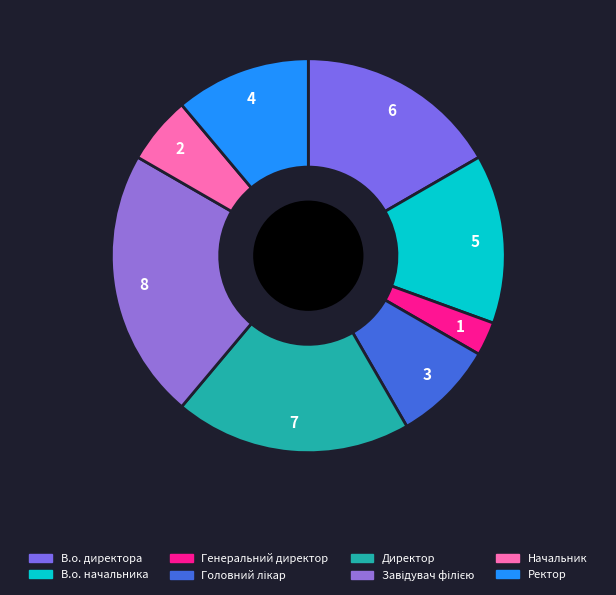

To the nearest percent, what is the difference between the largest and smallest slice percentages?

19%